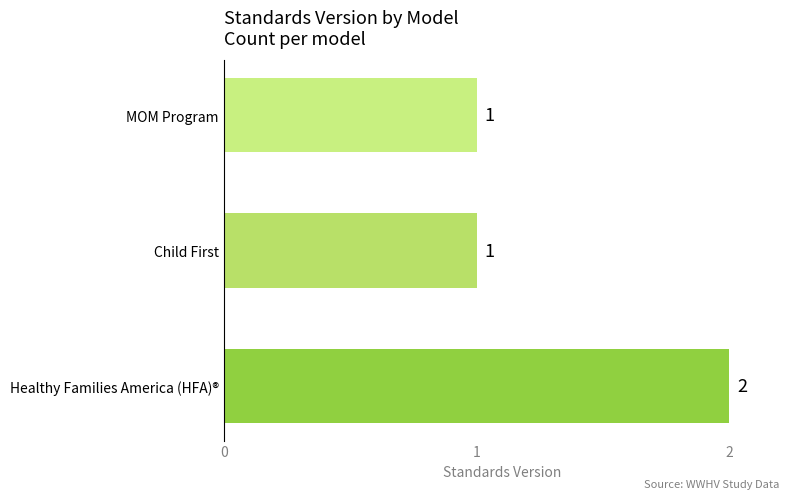

The chart shows a value of 2 at Healthy Families America (HFA)®. True or false?

True